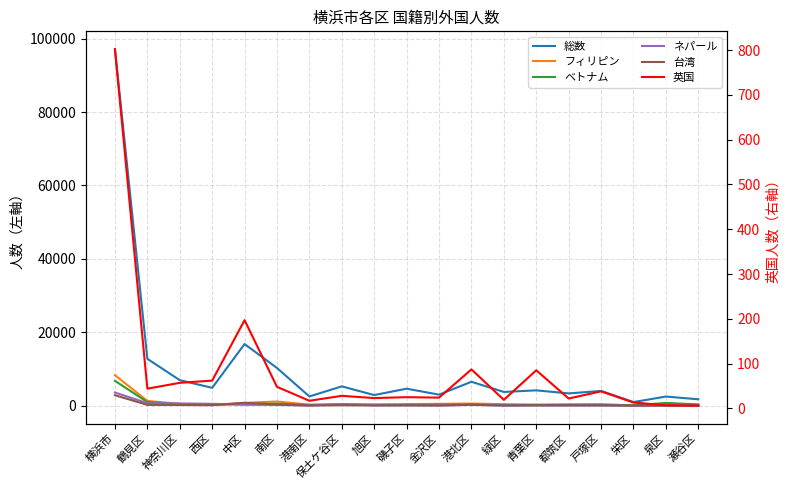

Is it true that 英国 equals 87 at 港北区?

True